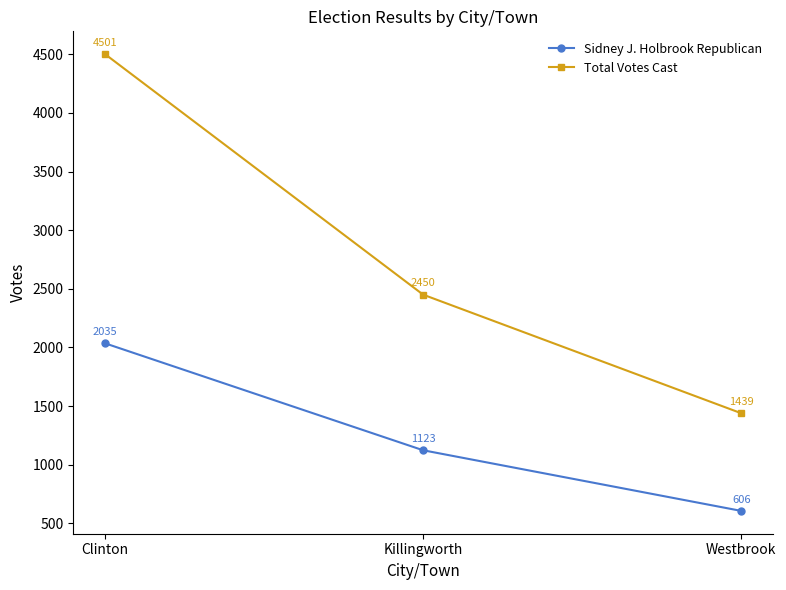

What is the sum of all Sidney J. Holbrook Republican values?

3764